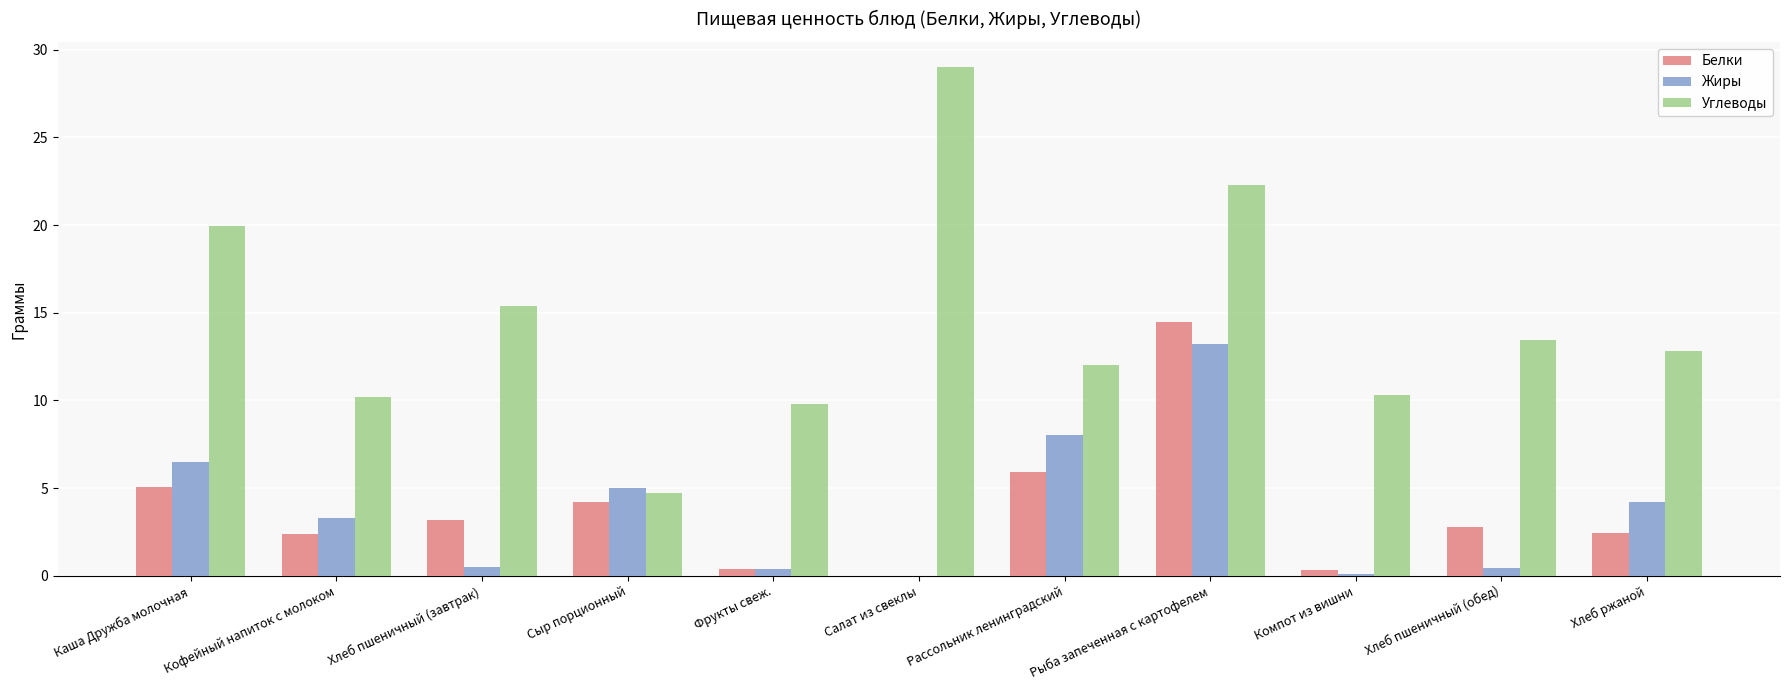

What is the total value across all series at Хлеб пшеничный (завтрак)?

19.0